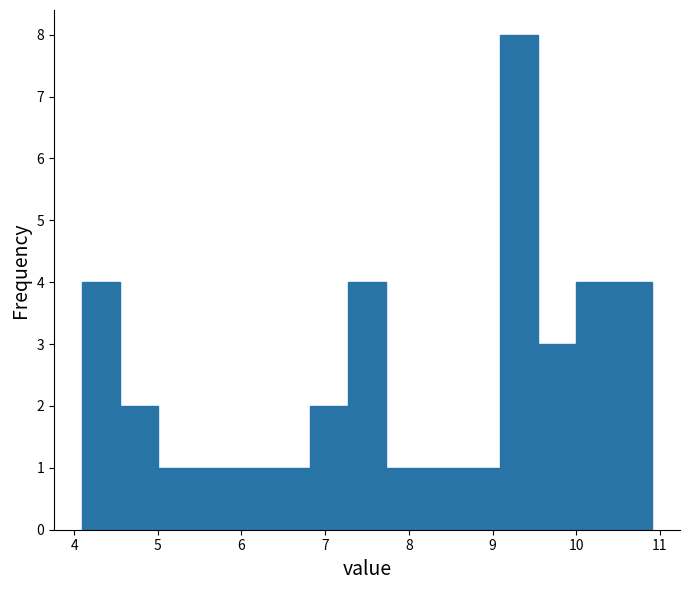

Over which range of the x-axis is the bar tallest?

9.1 to 9.5